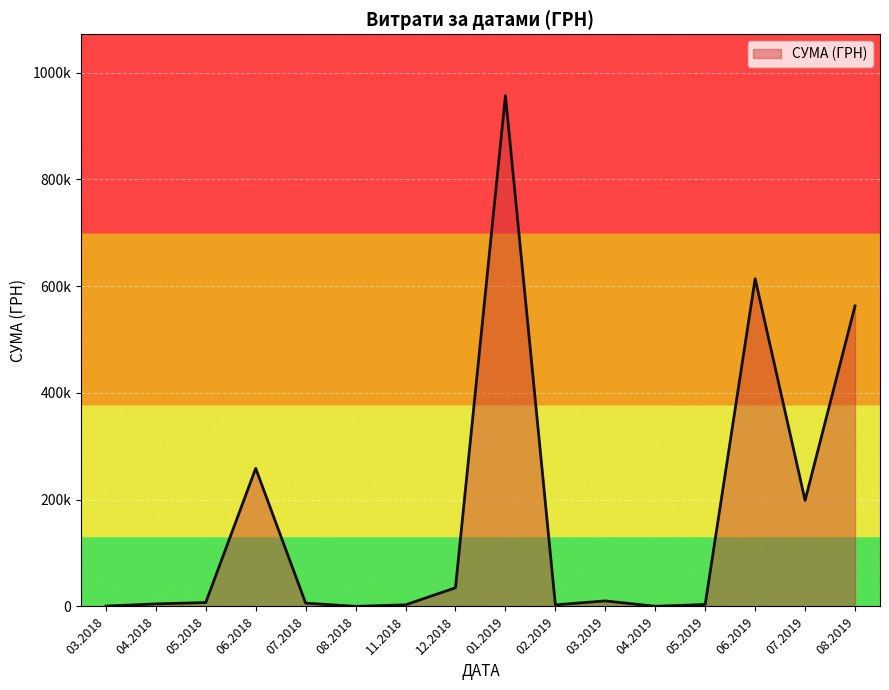

How many lines are shown in the chart?

1